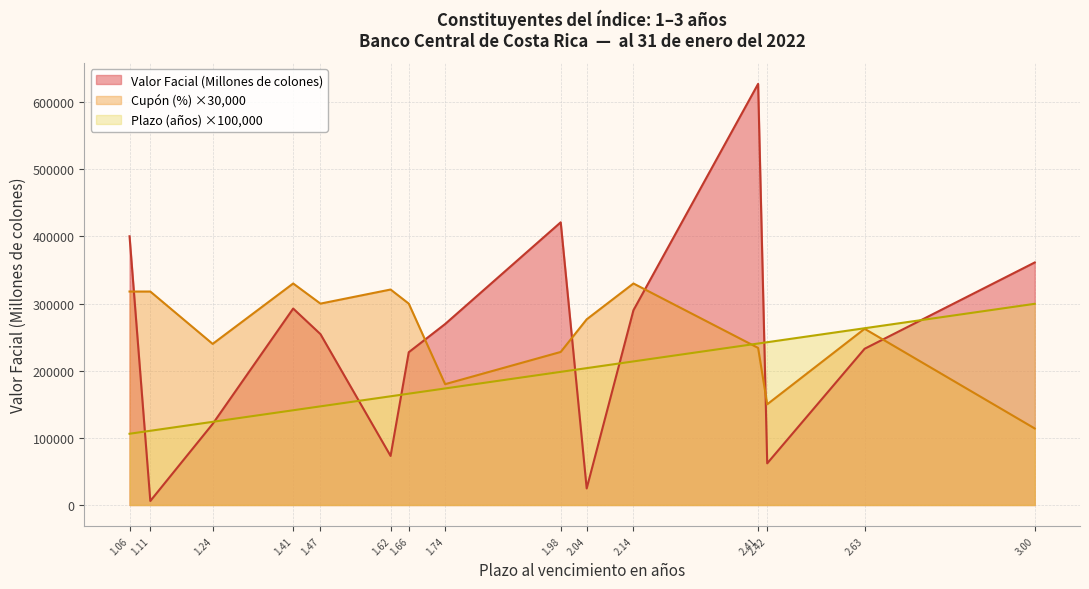

After their last crossing, which series has the higher values: Valor Facial (Millones de colones) or Cupón (%) ×30,000?

Valor Facial (Millones de colones)